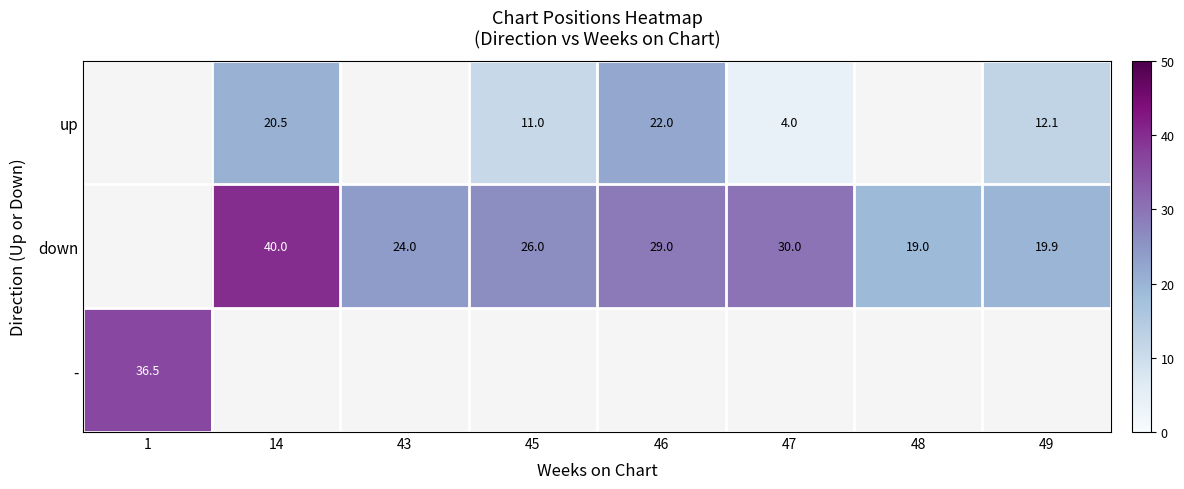

Count the number of data series in this chart.

3